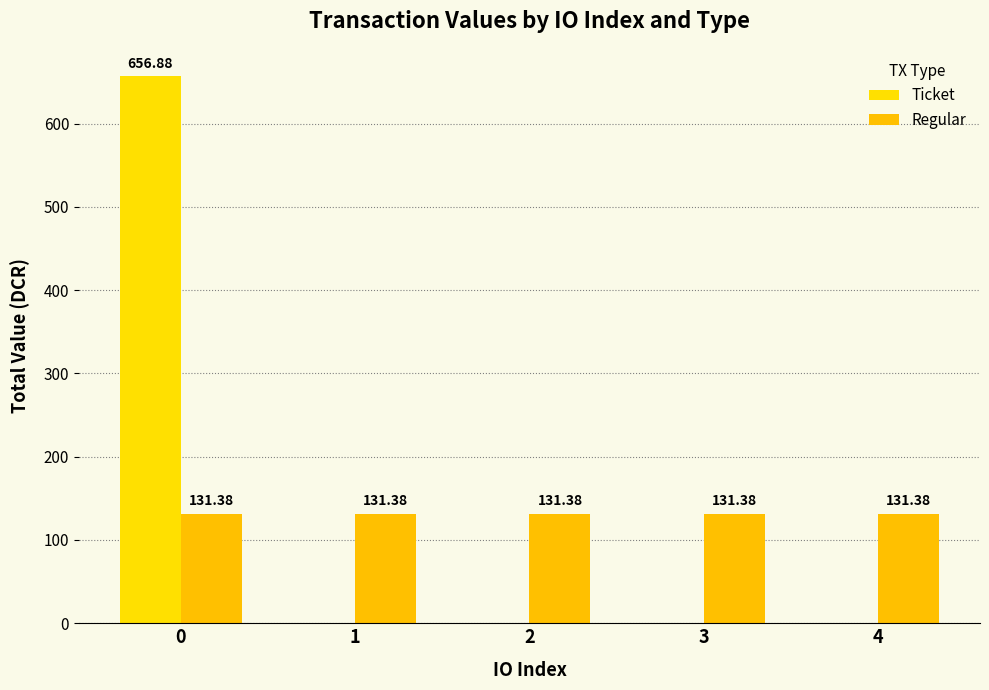

What is the total value across all series at 1?

131.4